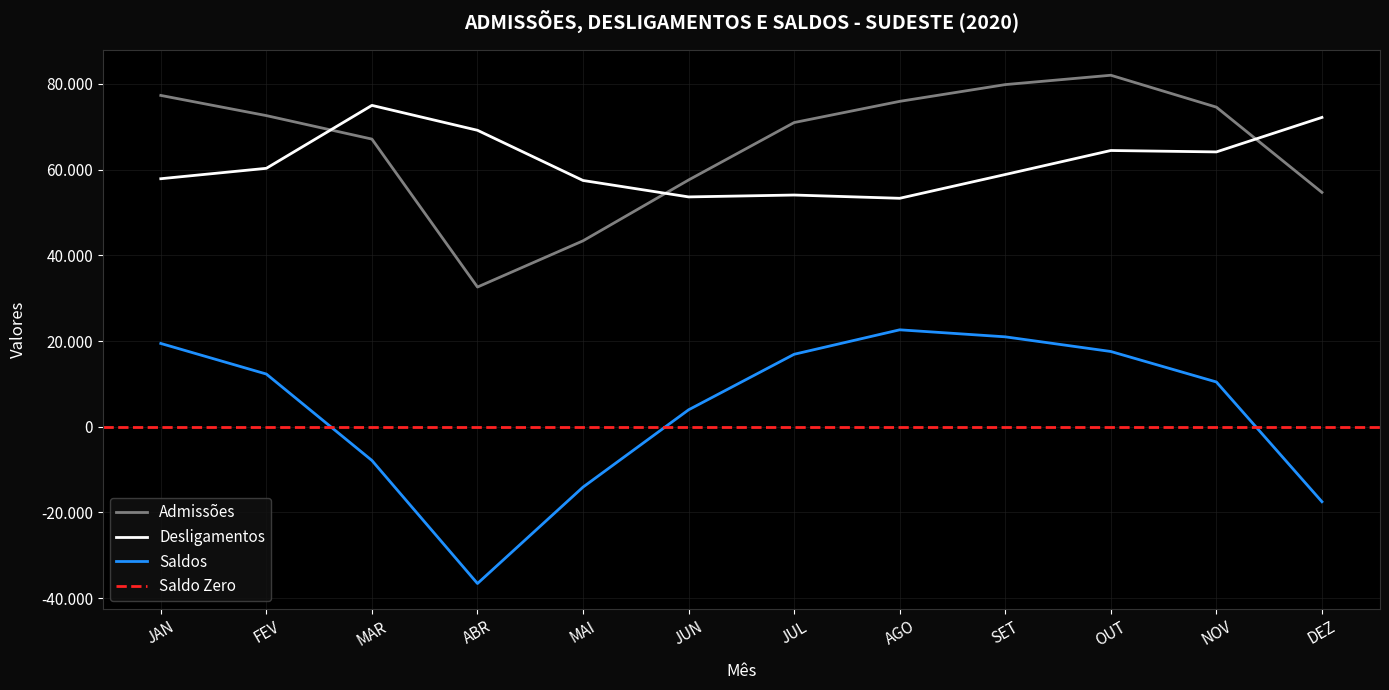

Rank the series by their maximum value, from highest to lowest.

Admissões, Desligamentos, Saldos